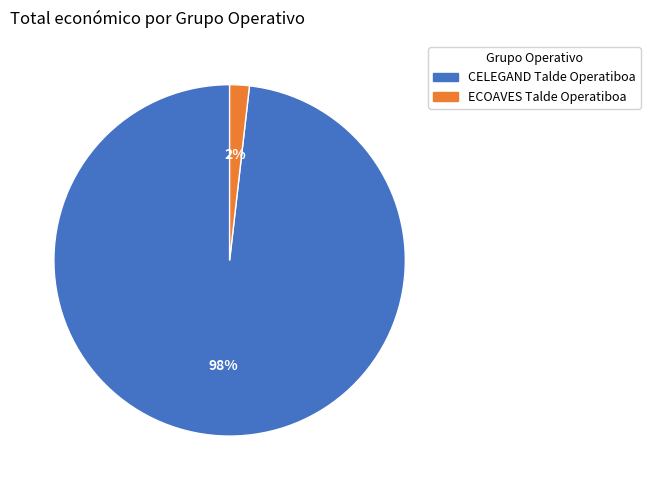

Which has a higher value, CELEGAND Talde Operatiboa or ECOAVES Talde Operatiboa?

CELEGAND Talde Operatiboa